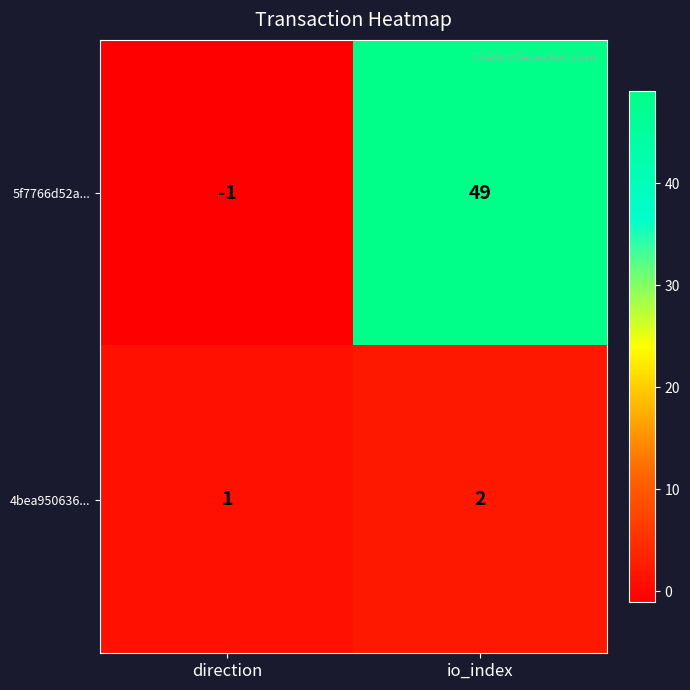

What is the greatest value displayed?

49